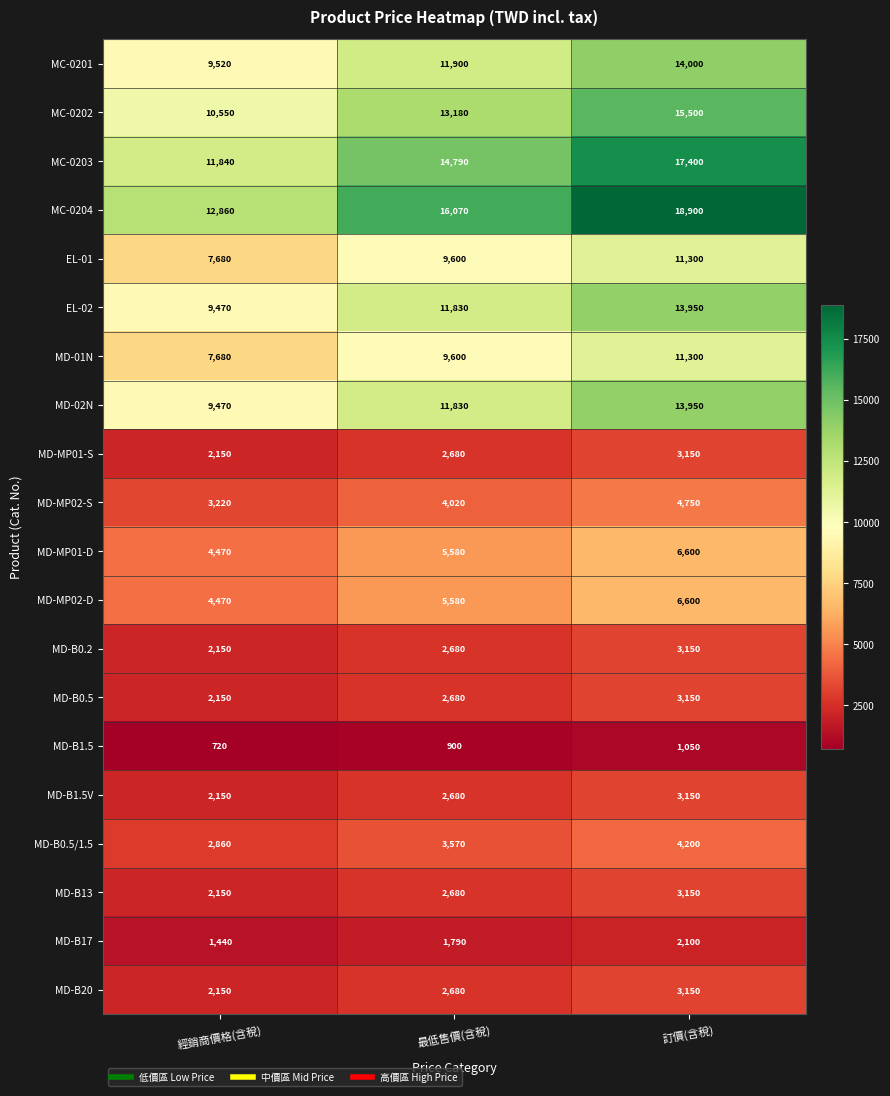

At which category does the chart reach its peak across all series?

訂價(含稅)